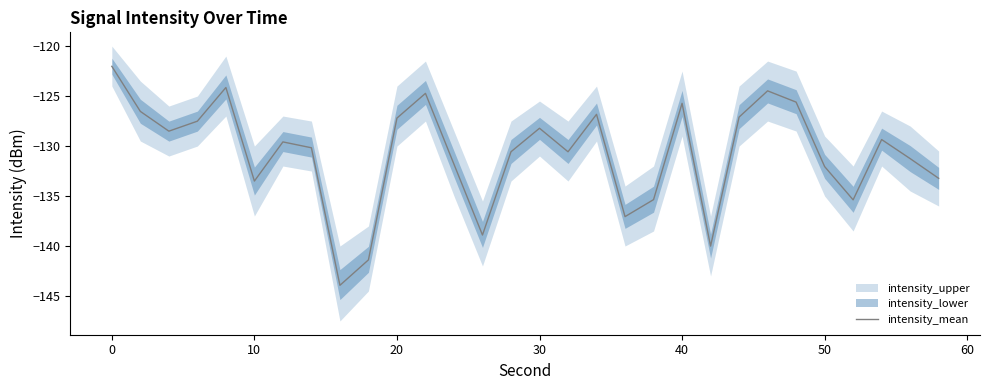

The intensity_mean series shows -132.1 at 50. True or false?

True